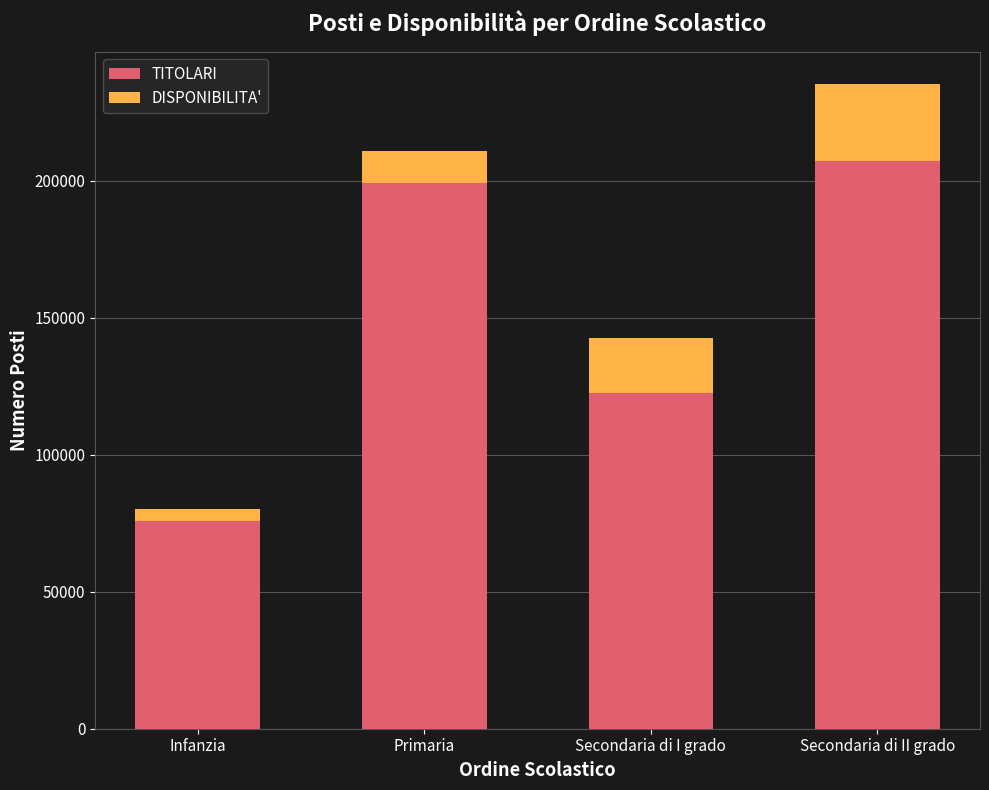

What is the total value across all series at Primaria?

210882